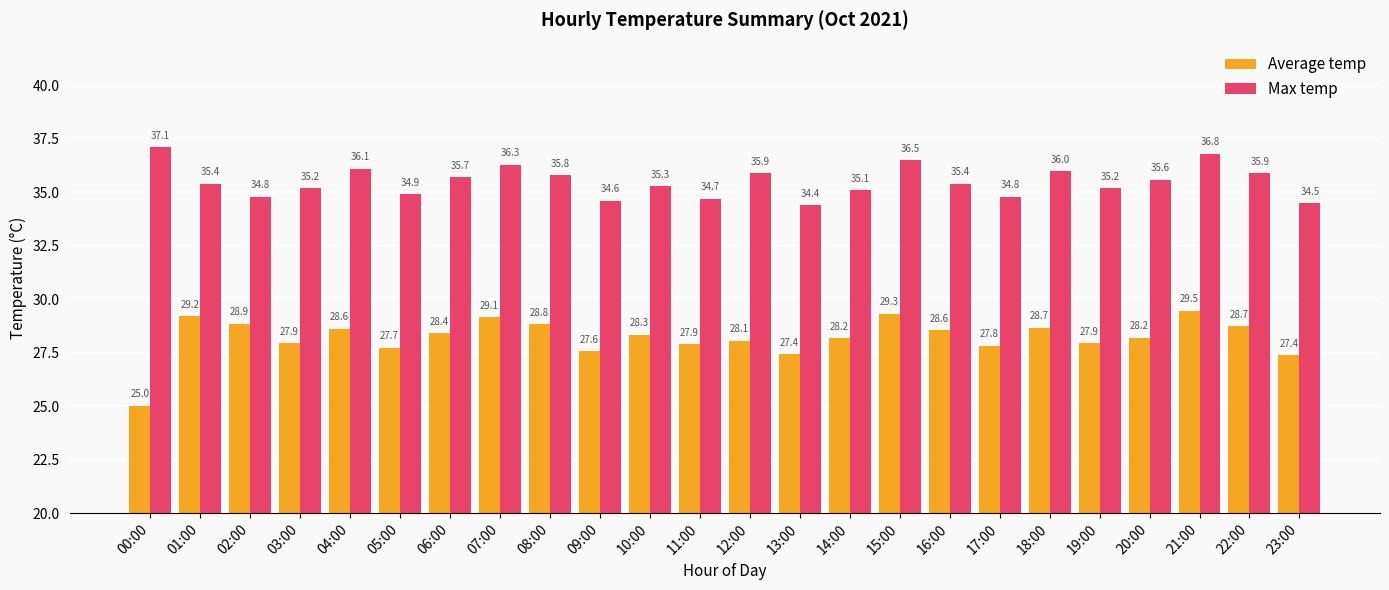

Is the value of Average temp at 08:00 greater than the value of Max temp at 13:00?

No